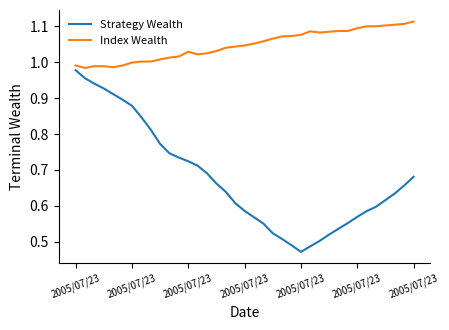

Which series has the widest spread of values?

Strategy Wealth